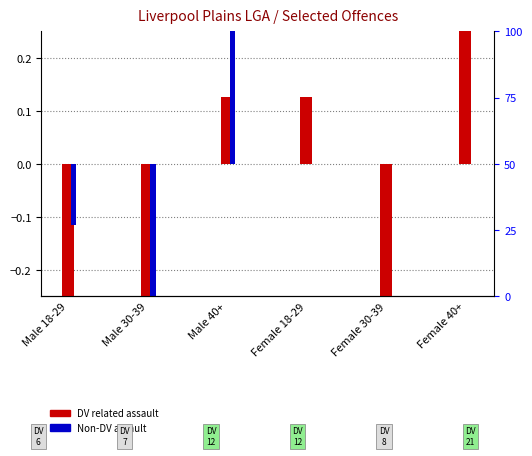

How many values in Domestic violence related assault are below zero?

3